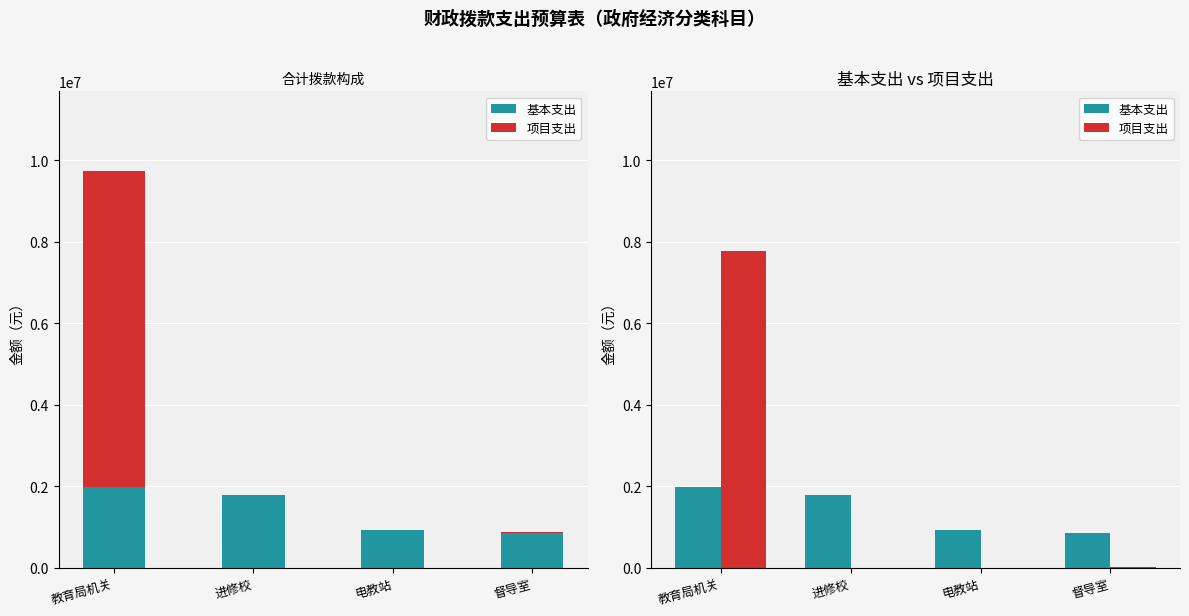

What is the approximate value of 基本支出 at 教育局机关, to the nearest 50?

1973500